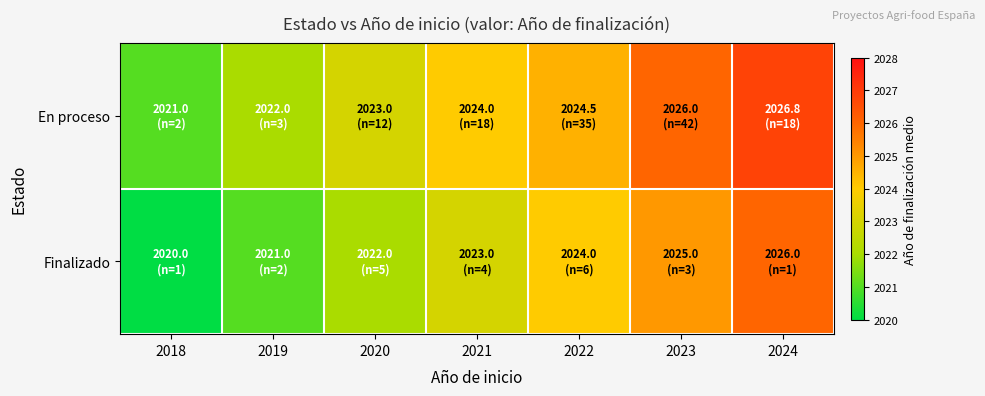

Reading left to right, extract all data points from this chart.

En proceso: 2018=2021.0	2019=2022.0	2020=2023.0	2021=2024.0	2022=2024.5	2023=2026.0	2024=2026.8
Finalizado: 2018=2020.0	2019=2021.0	2020=2022.0	2021=2023.0	2022=2024.0	2023=2025.0	2024=2026.0